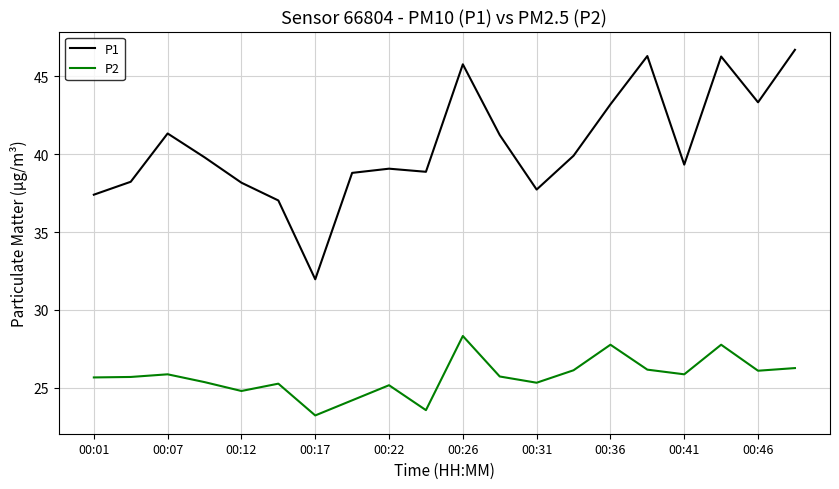

Which series has the largest range (max minus min)?

P1